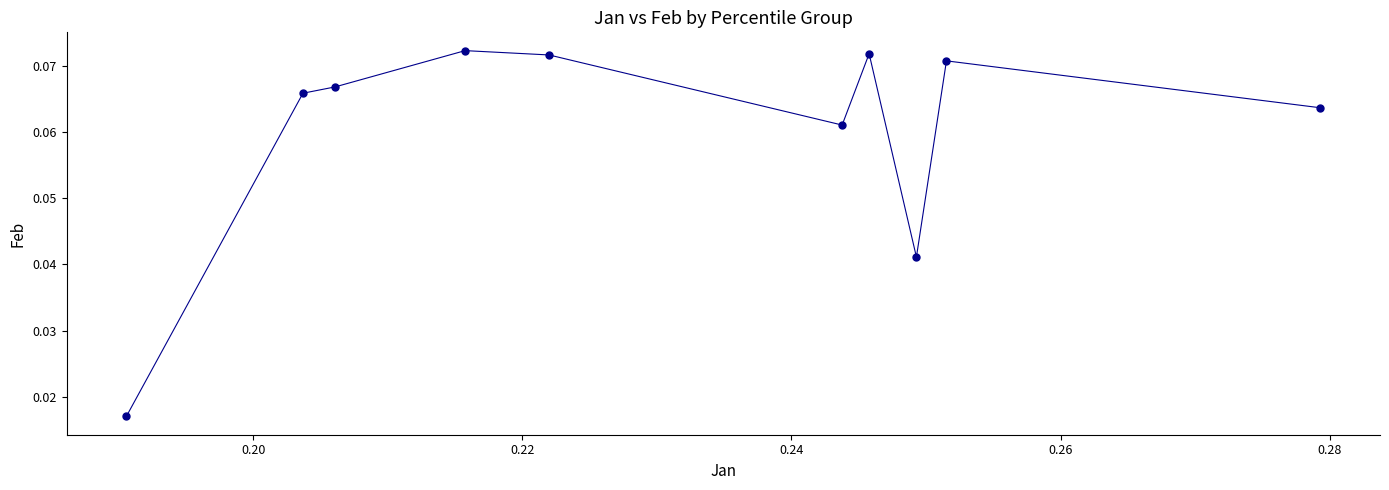

Count the number of points in this scatter plot.

10